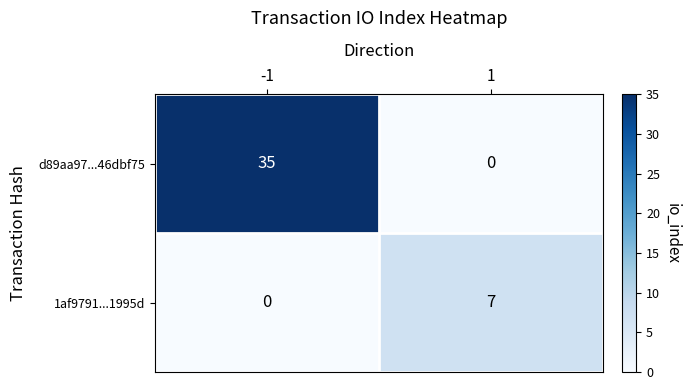

List the series in order of their overall mean, highest first.

d89aa97...46dbf75, 1af9791...1995d